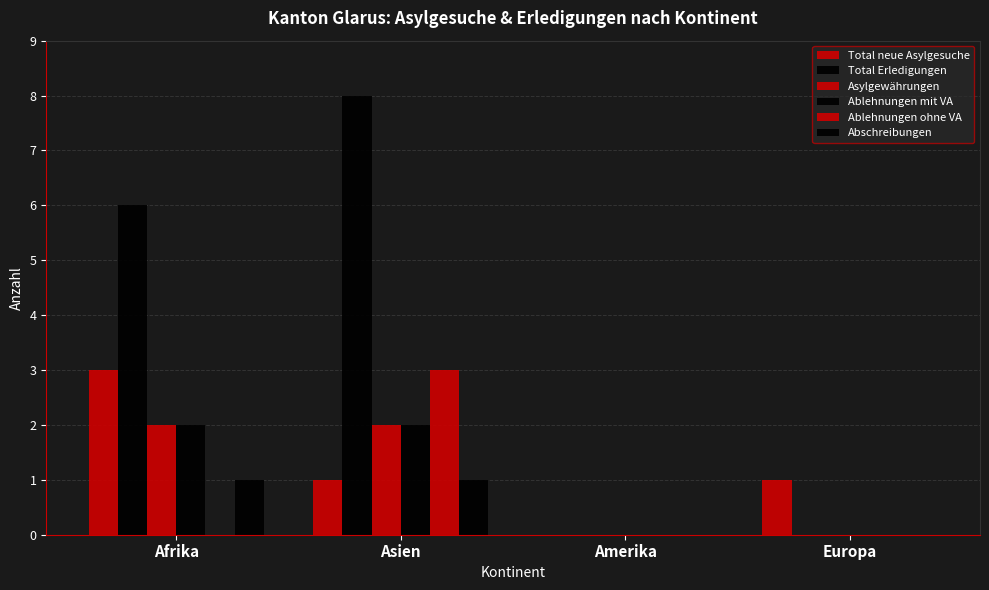

True or false: Asylgewährungen has a value of 1 at Afrika.

False